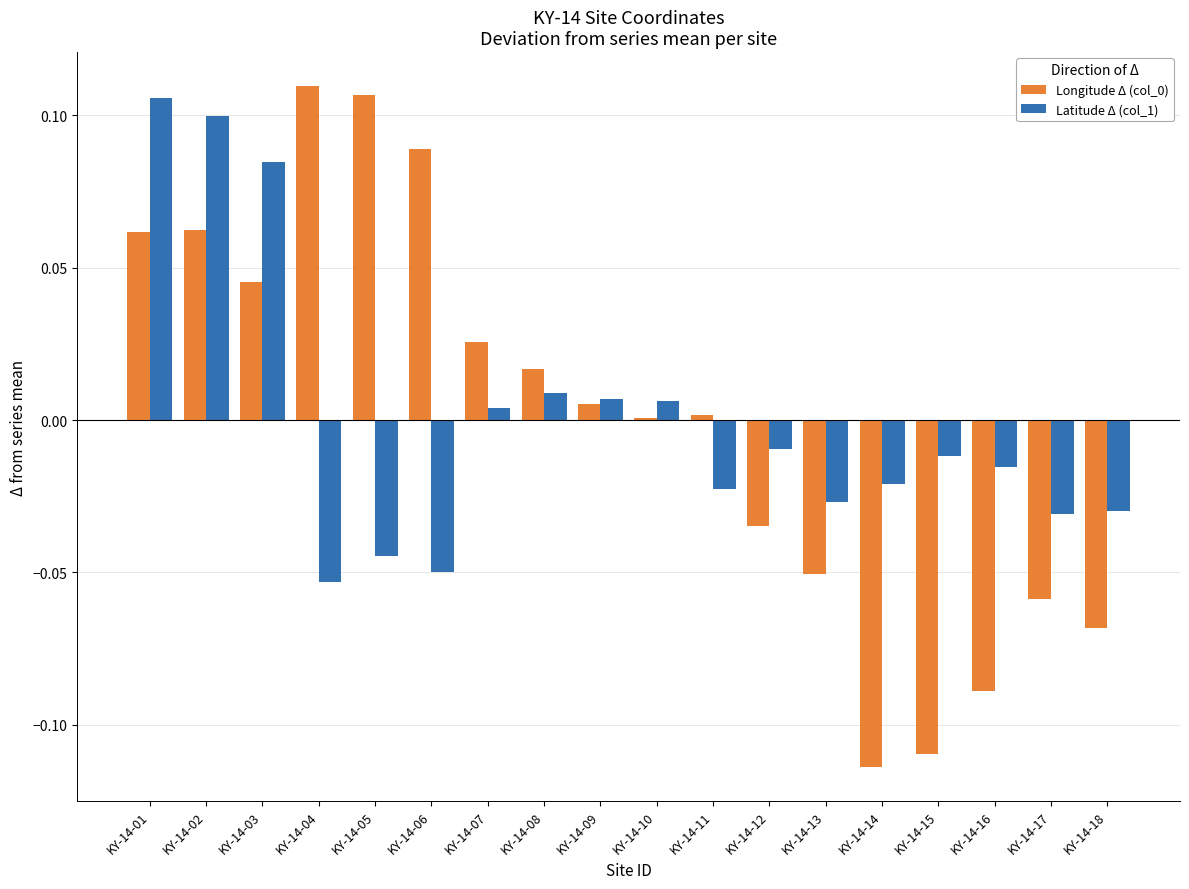

The value of Longitude Δ (col_0) at KY-14-09 is 0.0. True or false?

True